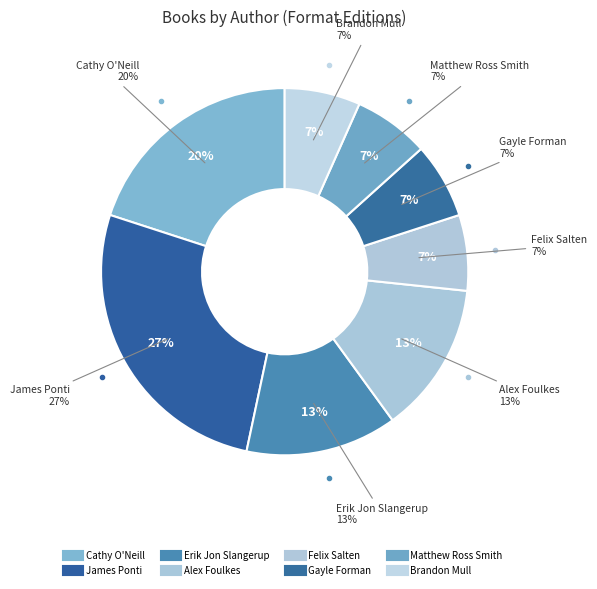

To the nearest percent, what portion does Felix Salten represent?

7%